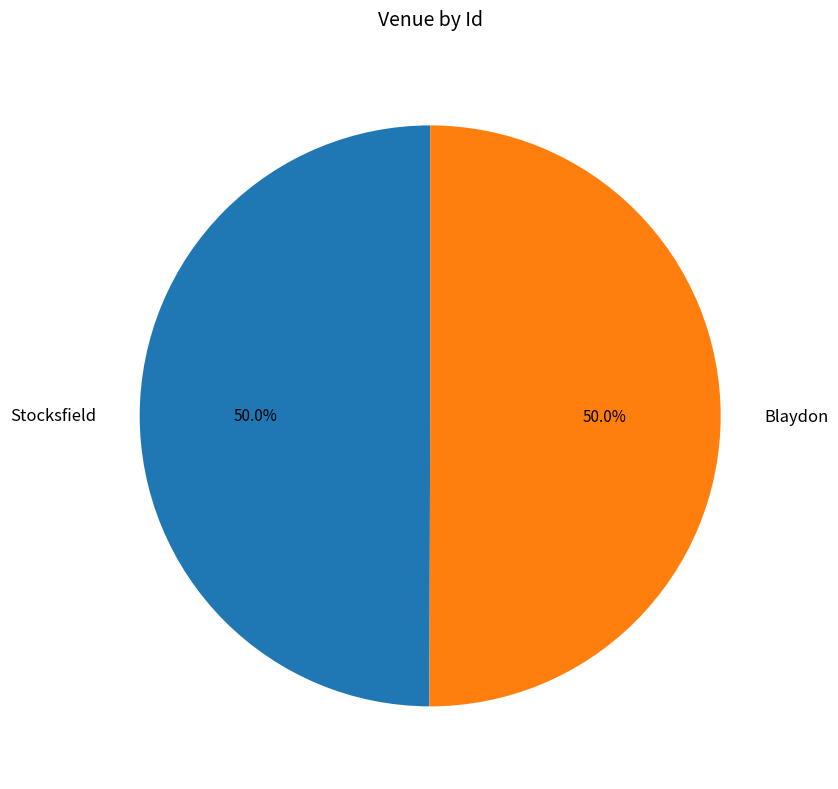

Is the sum of Blaydon and Stocksfield greater than half?

Yes